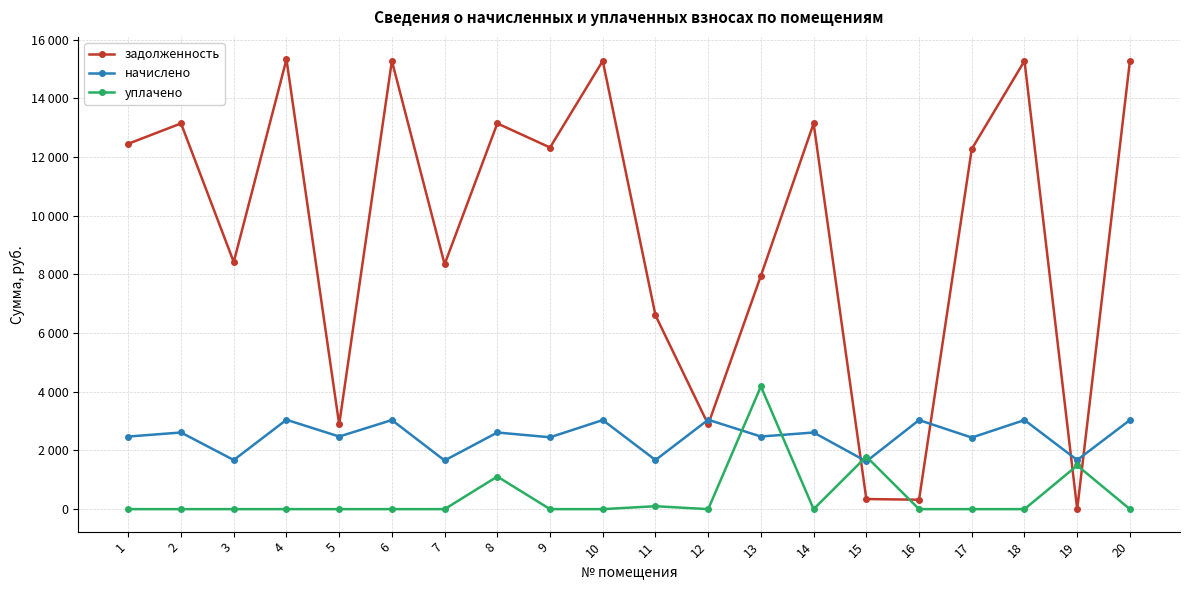

What are all the series names shown in the legend?

задолженность, начислено, уплачено